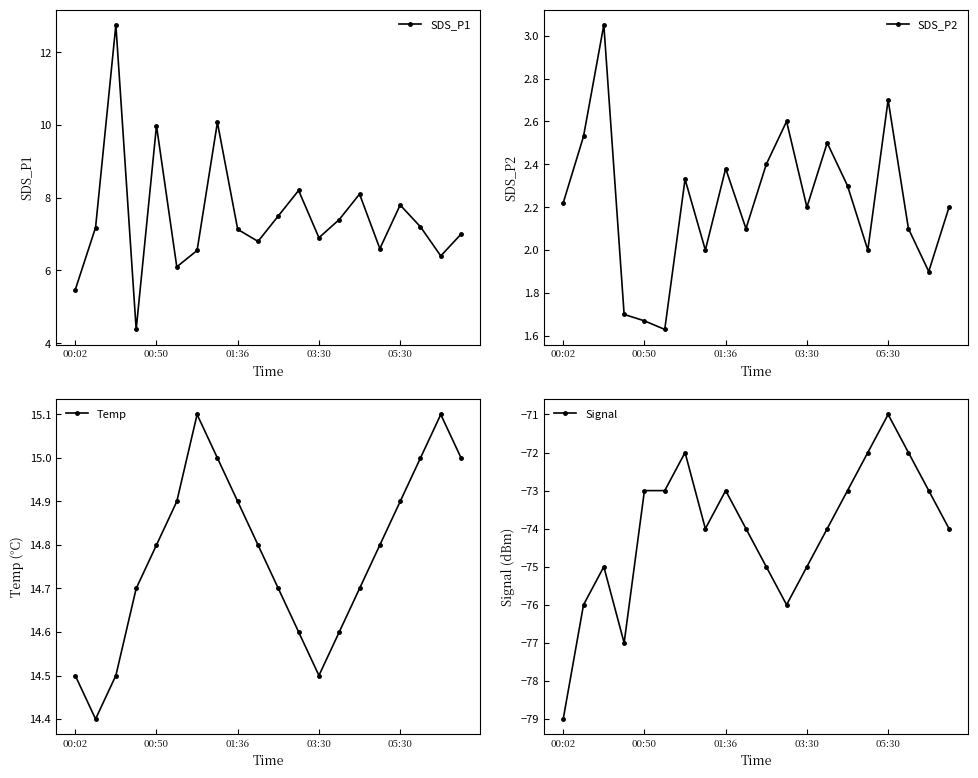

List the series in order of their peak value, lowest first.

Signal, SDS_P2, SDS_P1, Temp